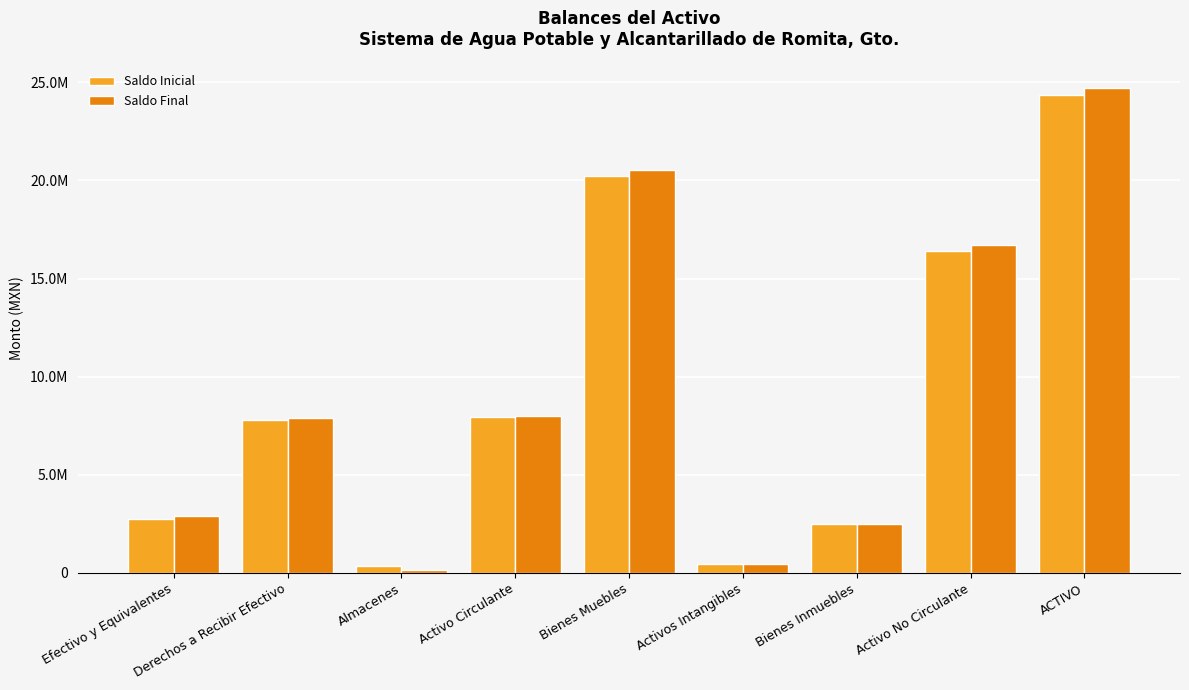

What value does the Saldo Inicial series have at ACTIVO?

24335517.5